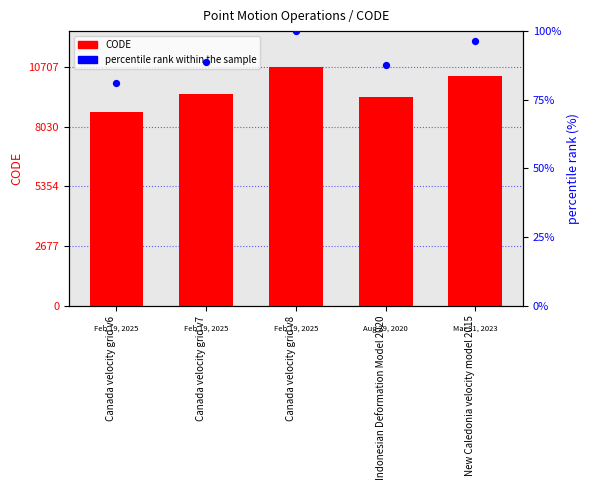

What are all the series names shown in the legend?

CODE, percentile rank within the sample